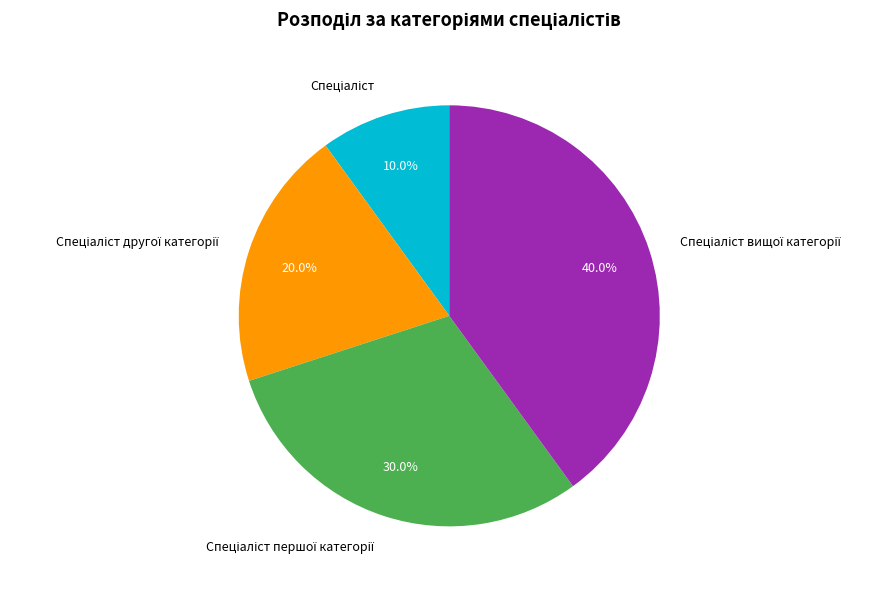

Does any single category account for the majority?

No